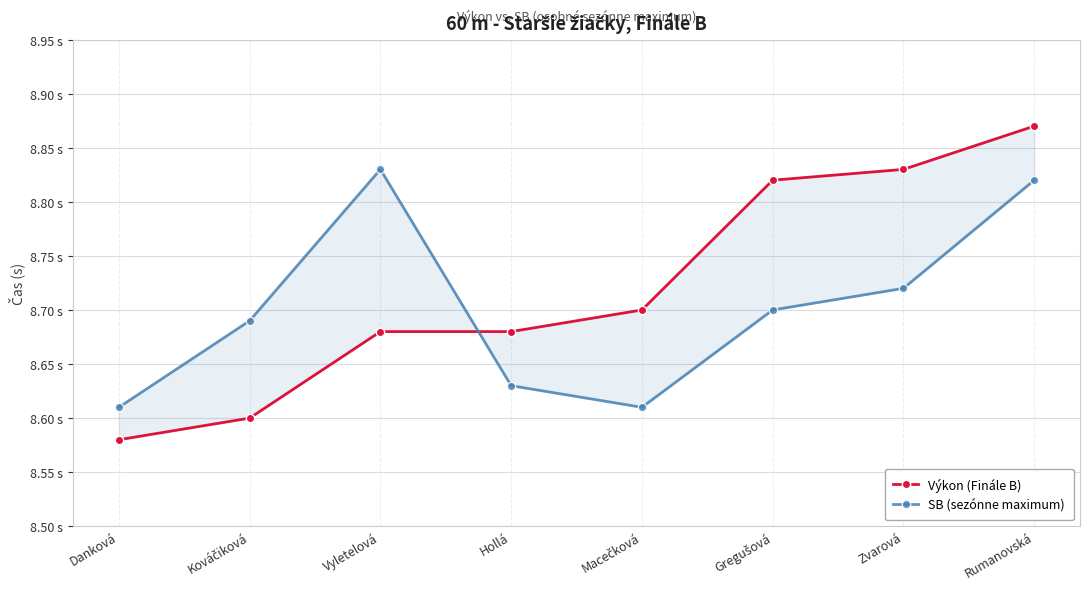

Where do SB (sezónne maximum) and Výkon (Finále B) first cross each other?

Vyletelová and Hollá